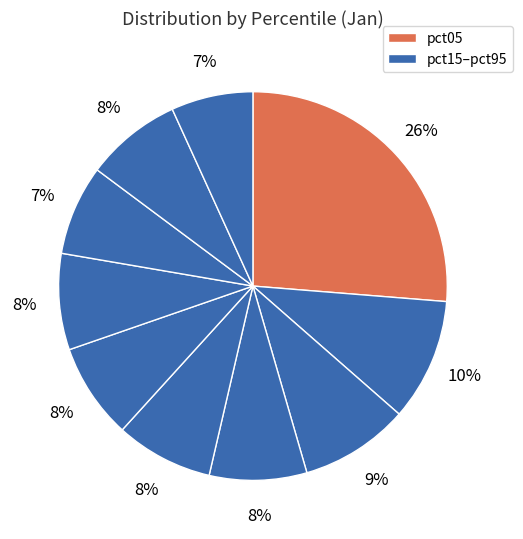

Rank the categories by value from highest to lowest.

pct05, pct15, pct25, pct45, pct35, pct65, pct85, pct55, pct75, pct95